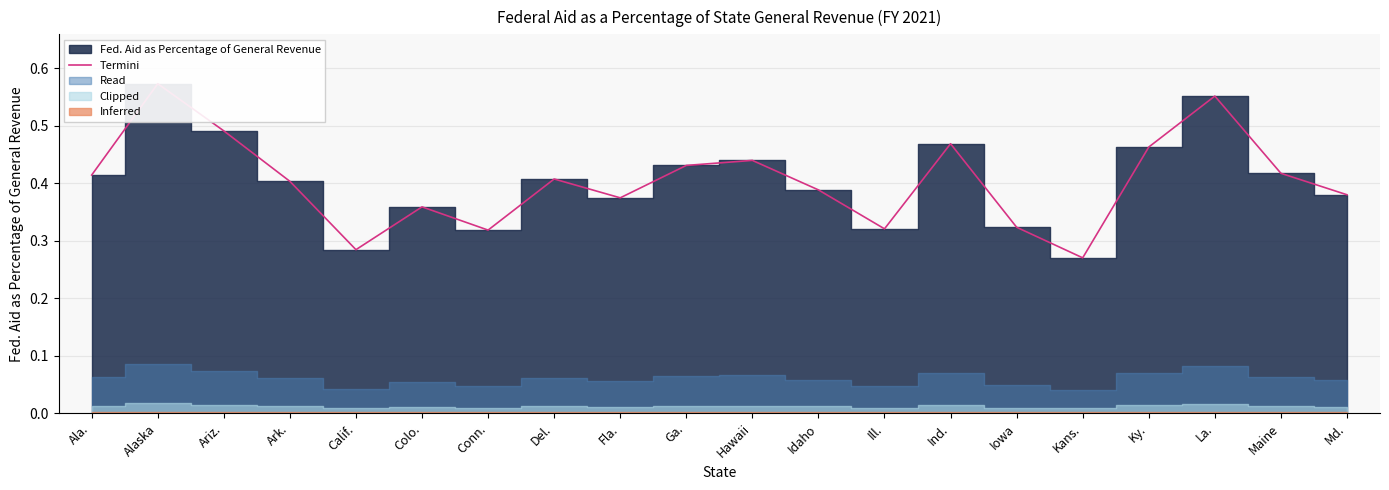

What is the label of the 16th point from the right?

Calif.